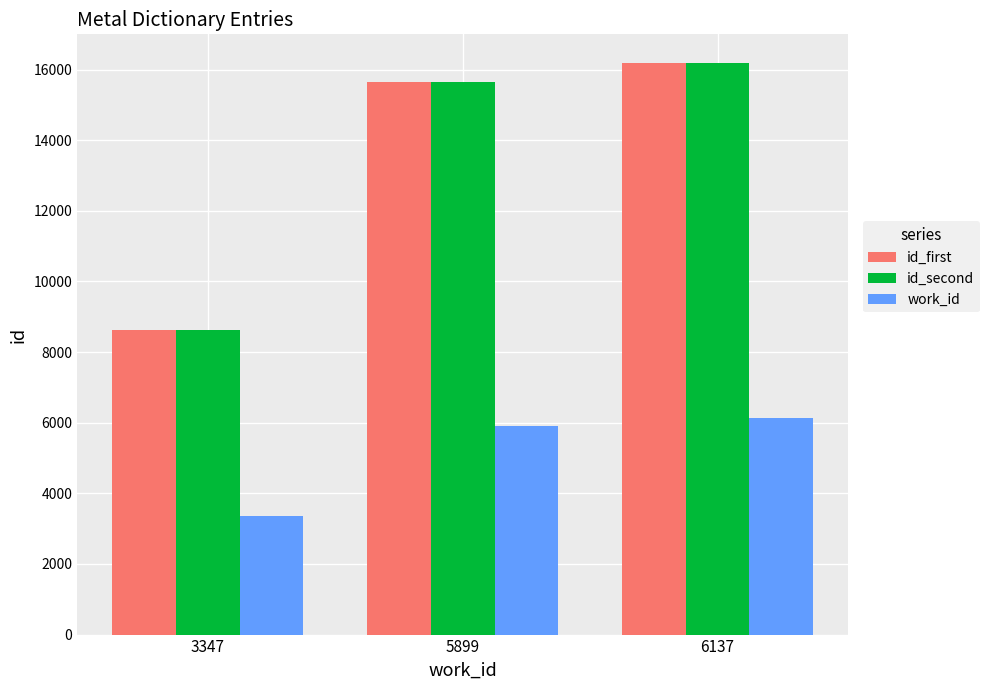

Reading left to right, what are all the values shown in this chart?

id_first: 3347=8620	5899=15663	6137=16190
id_second: 3347=8629	5899=15663	6137=16190
work_id: 3347=3347	5899=5899	6137=6137